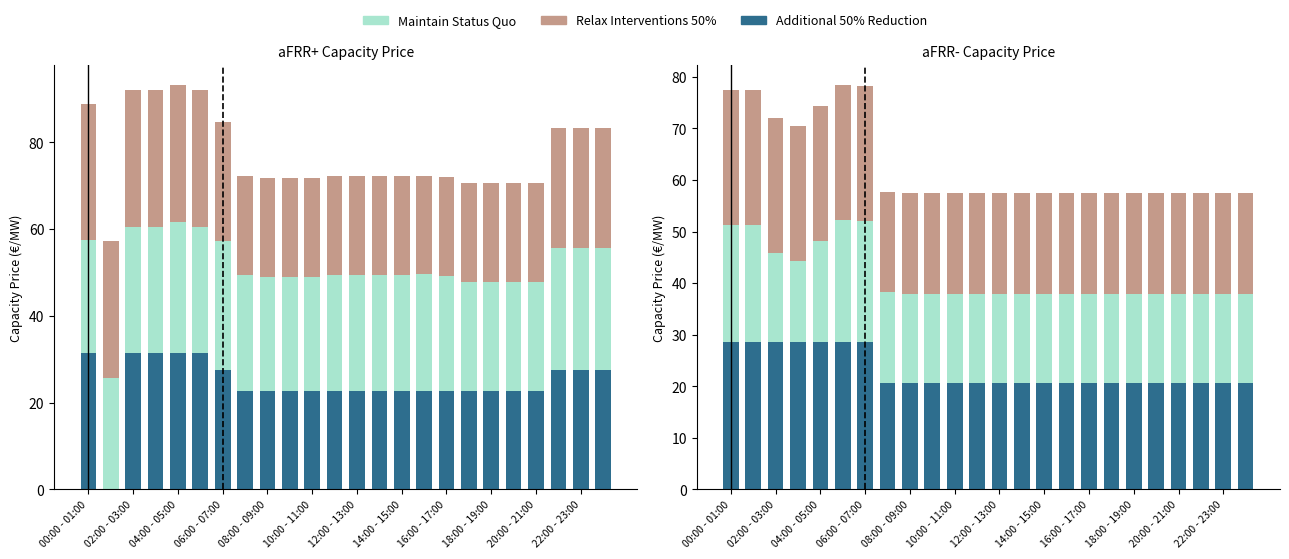

Between 19 and 00:00 - 01:00, which is larger?

00:00 - 01:00